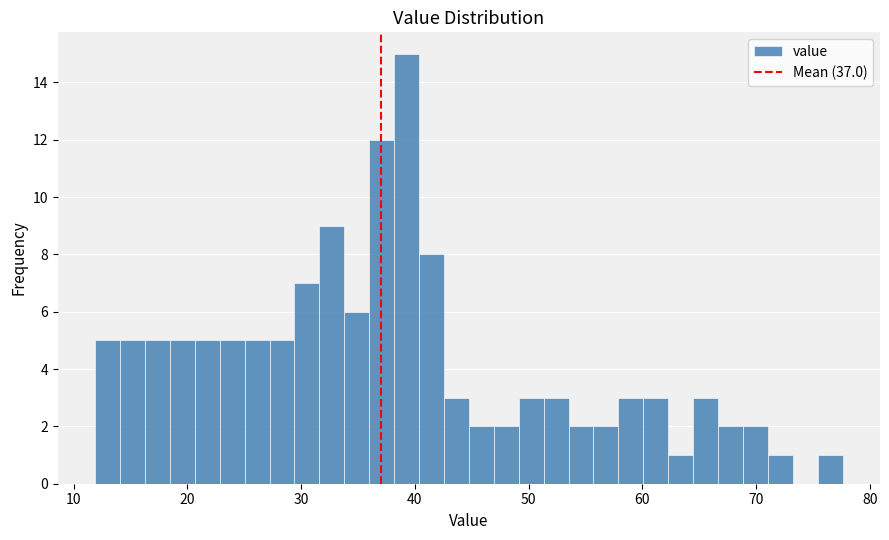

Around what value on the x-axis is the tallest bar? Give the approximate position of its centre, as read against the axis.

39